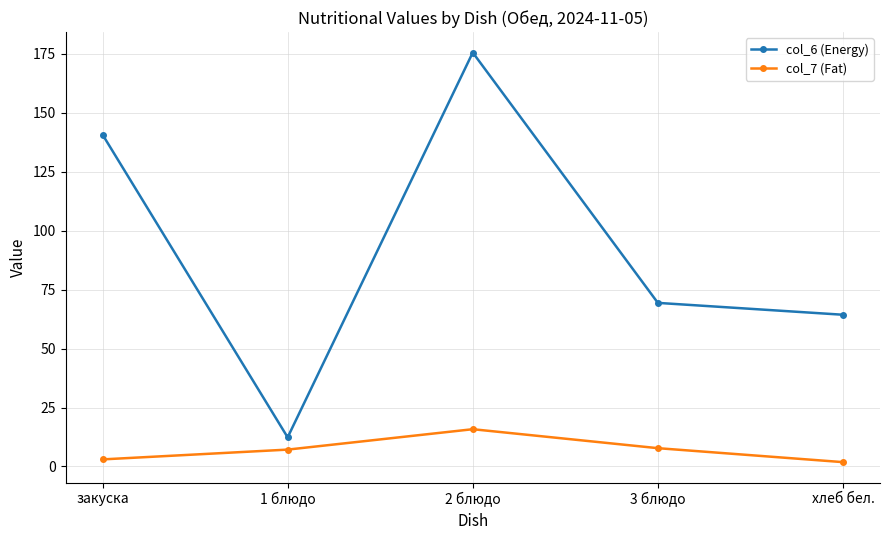

How many lines are shown in the chart?

2